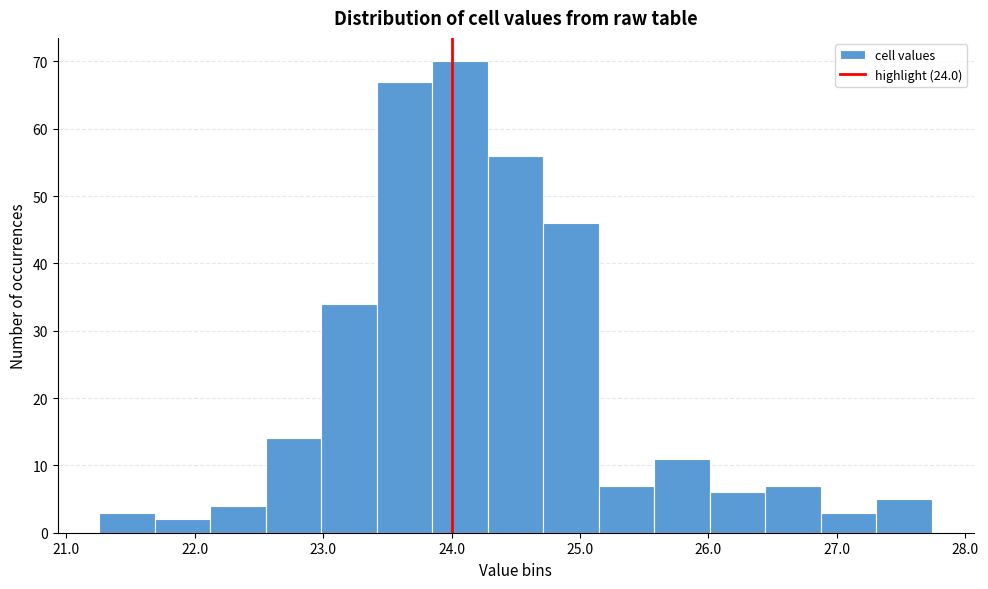

How tall is the bar that spans 26.0 to 26.4 on the x-axis? Neither the bar edges nor the heights are printed on the chart, so give them approximately, as read against the axes.

6